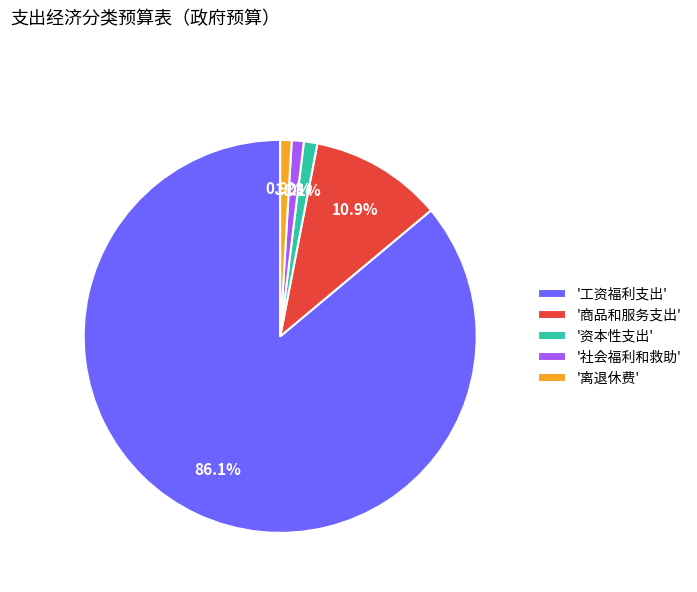

Which category has the biggest portion of the pie?

'工资福利支出'